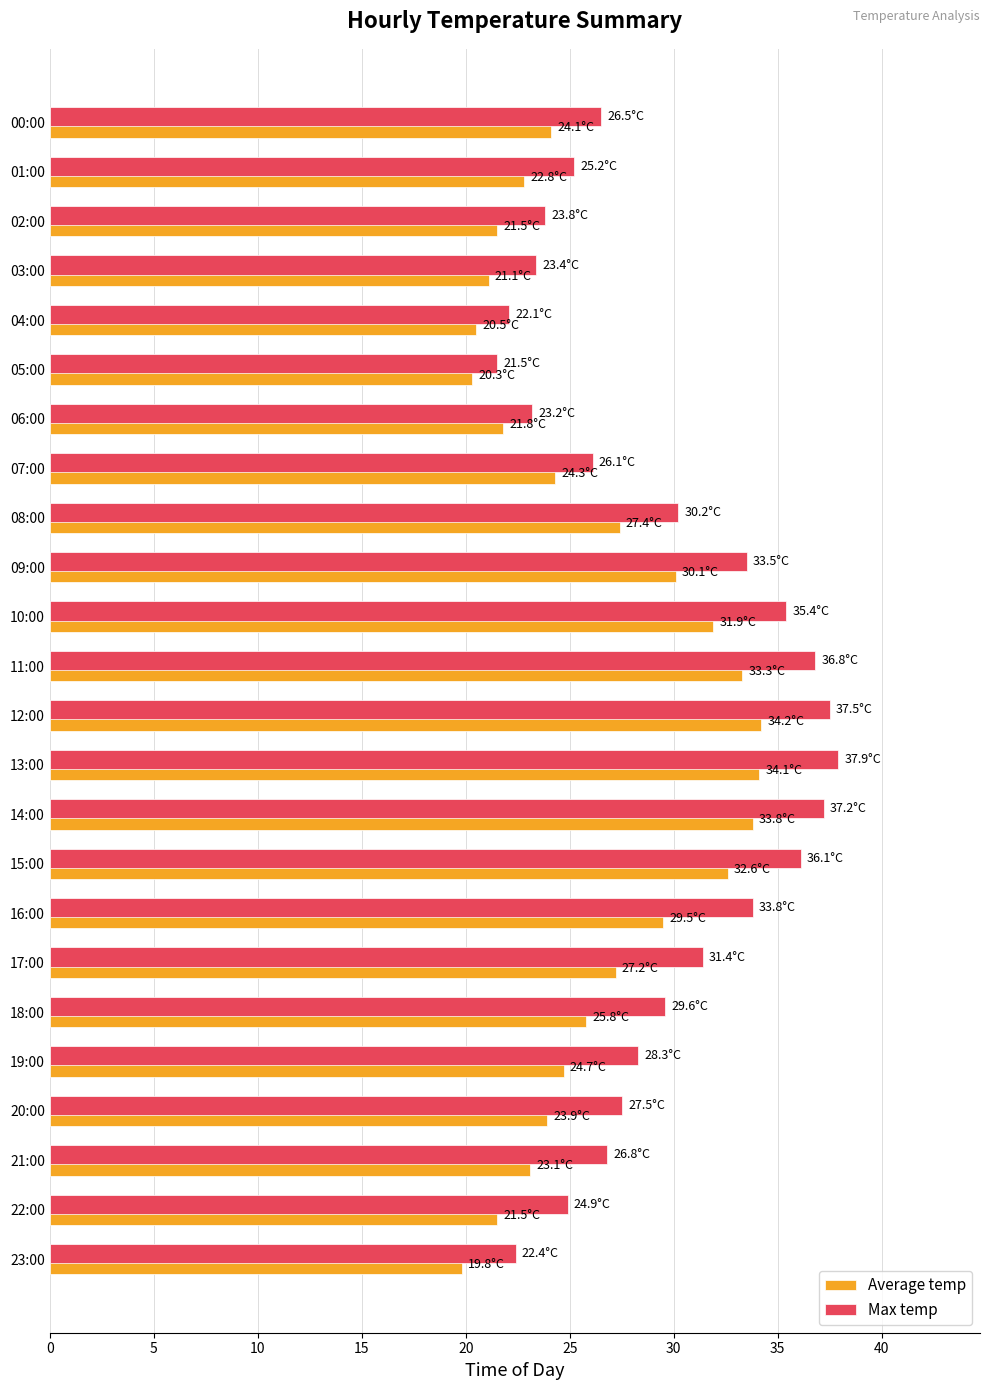

Read the Max temp value at 11:00.

36.8